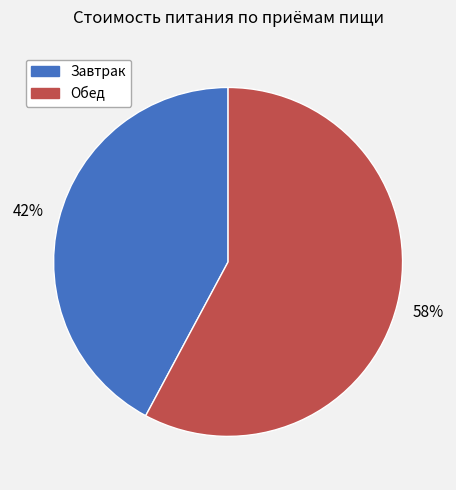

Is Завтрак the majority of the pie?

No